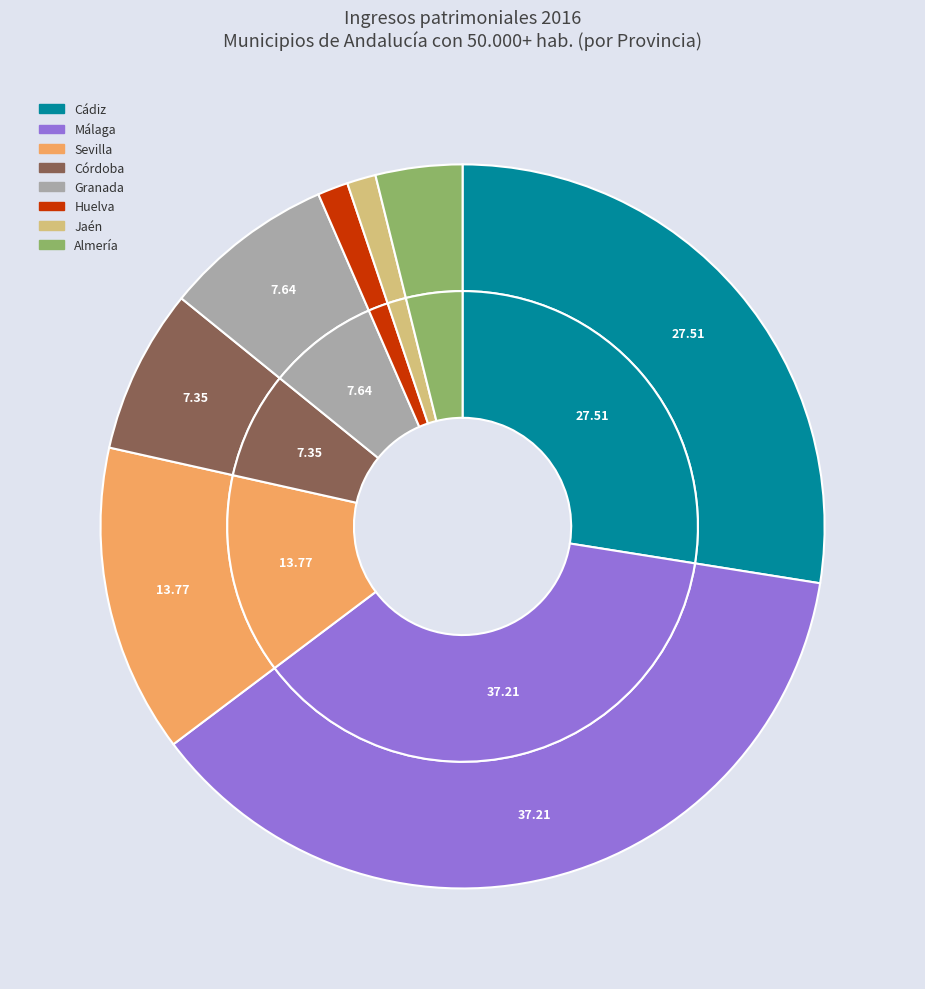

To the nearest percent, what portion does Sevilla represent?

14%